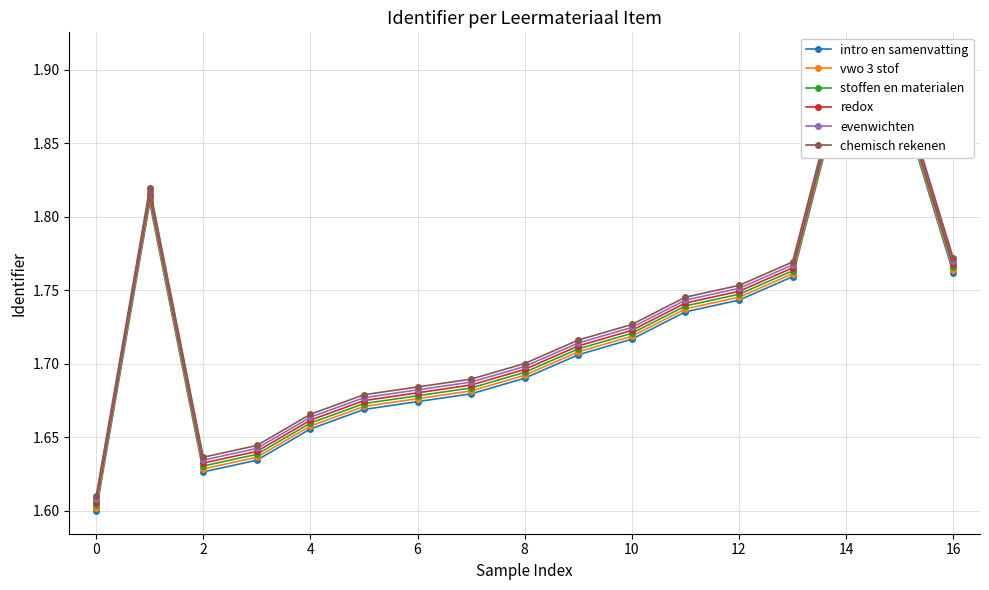

True or false: chemisch rekenen and evenwichten intersect in this chart.

False